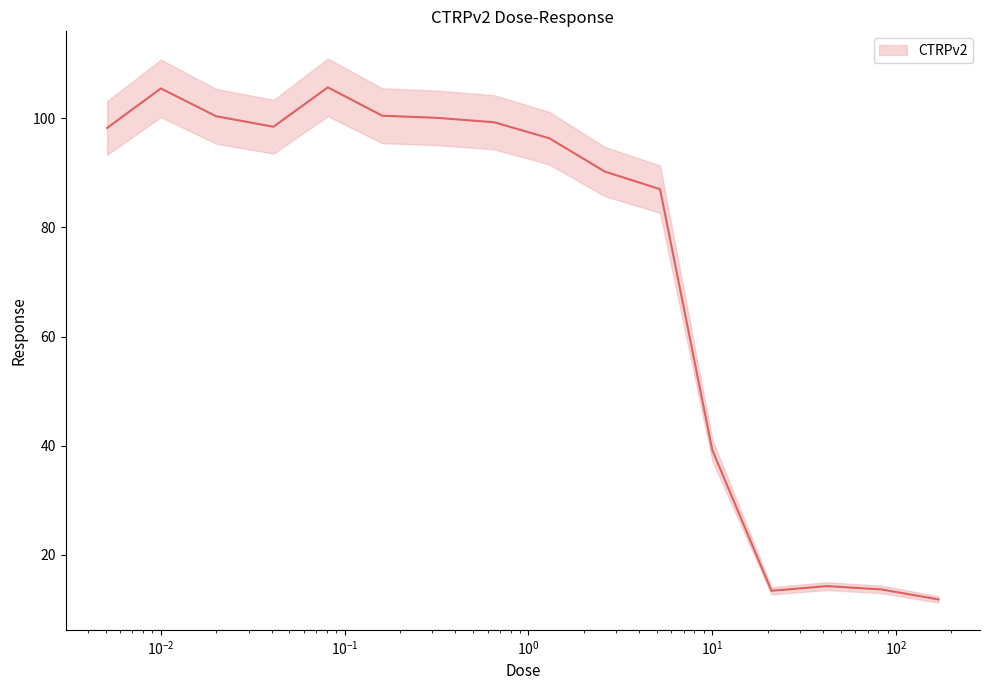

What is the greatest value displayed?

105.7